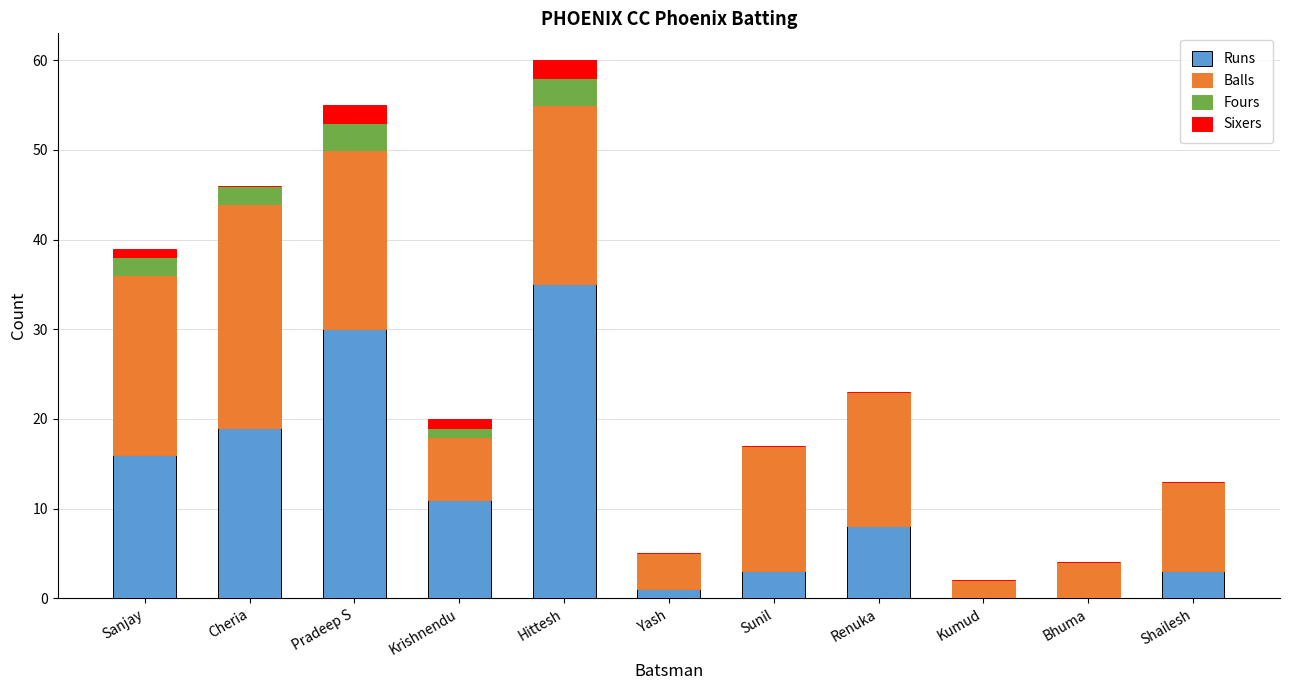

Read the Runs value at Pradeep S.

30